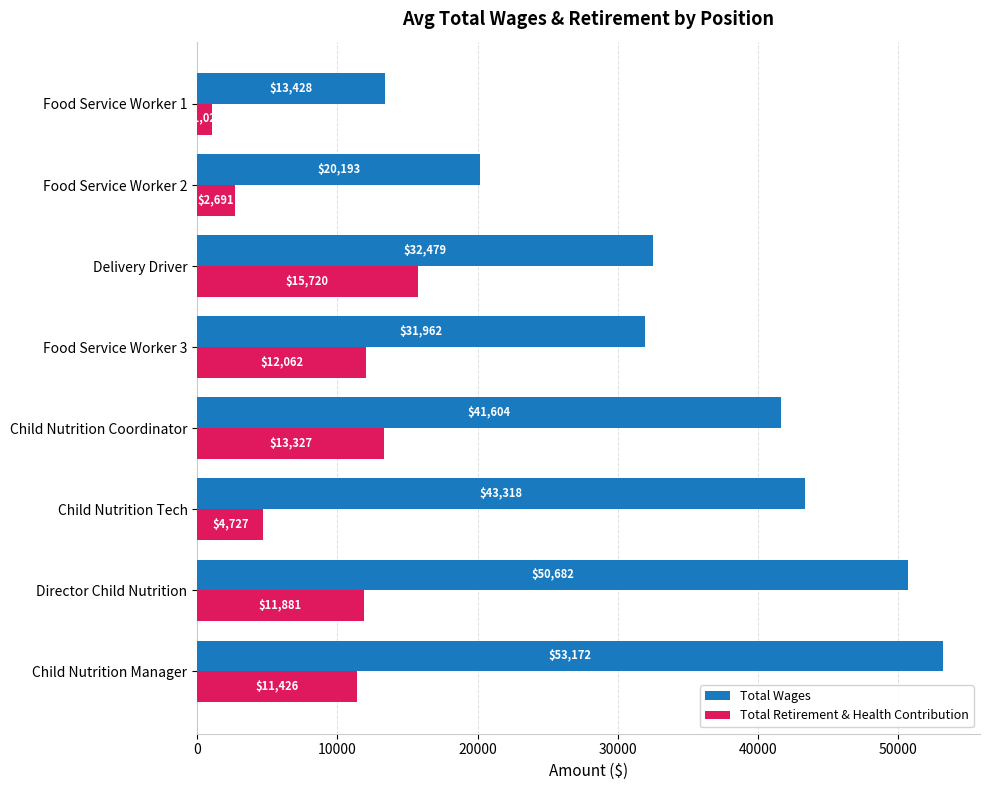

Which series has the largest total across all categories?

Total Wages